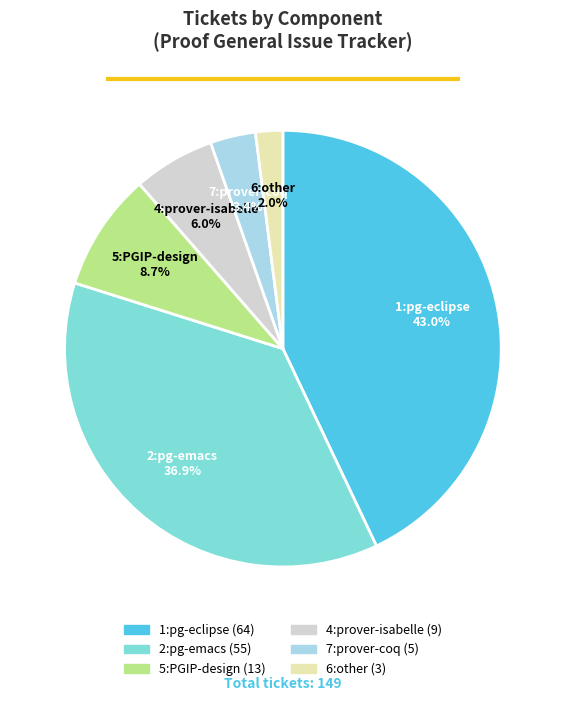

What is the smallest slice in the pie chart?

6:other